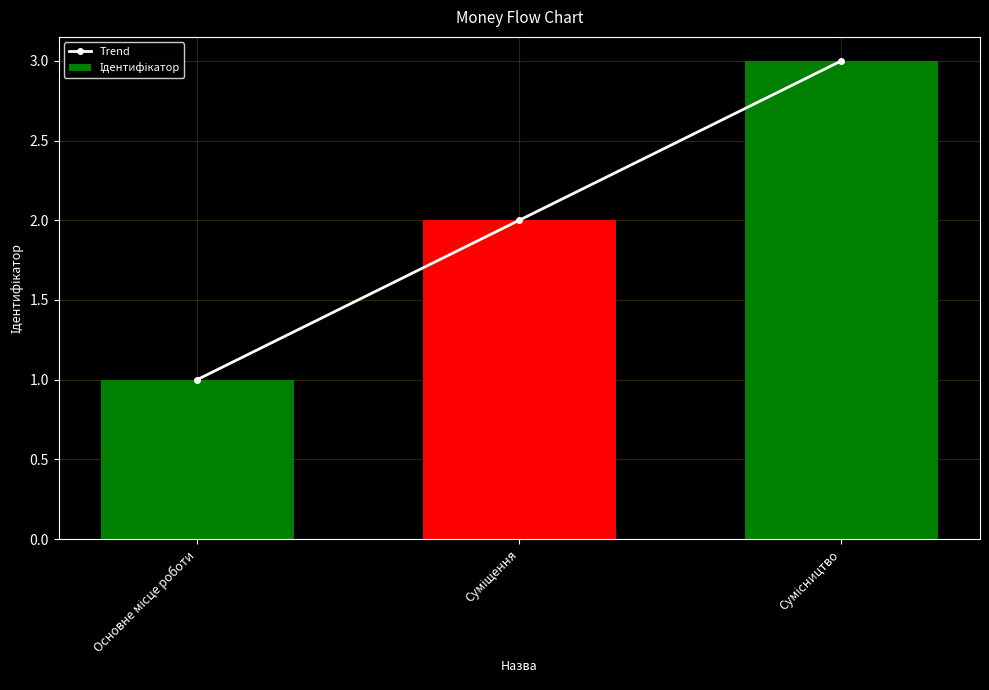

What are all the series names shown in the legend?

Trend, Ідентифікатор